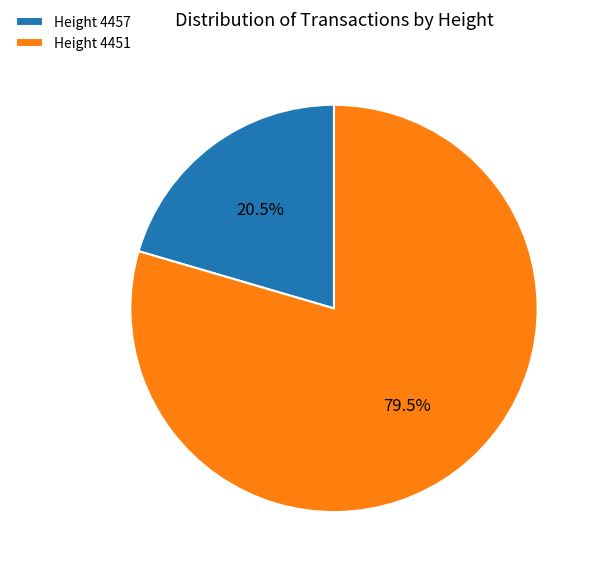

Count the number of slices in the pie.

2